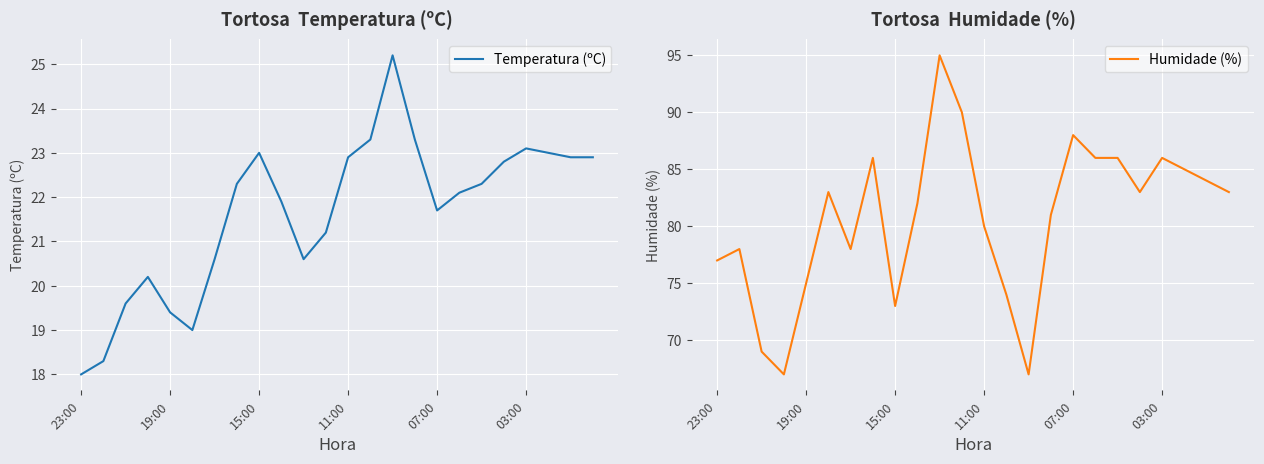

What are all the series names shown in the legend?

Temperatura (ºC), Humidade (%)